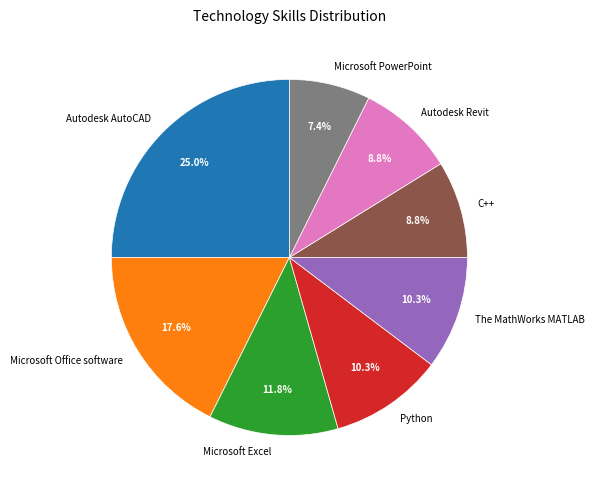

Between C++ and Microsoft PowerPoint, which is larger?

C++